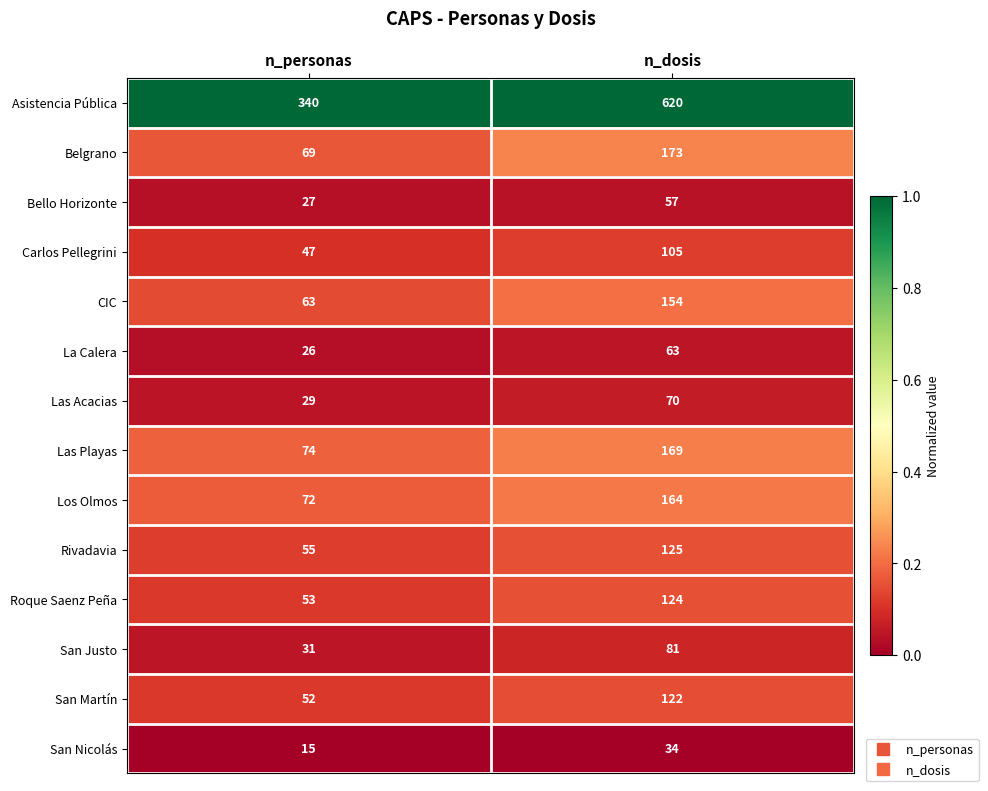

The Las Acacias series shows 45 at n_personas. True or false?

False